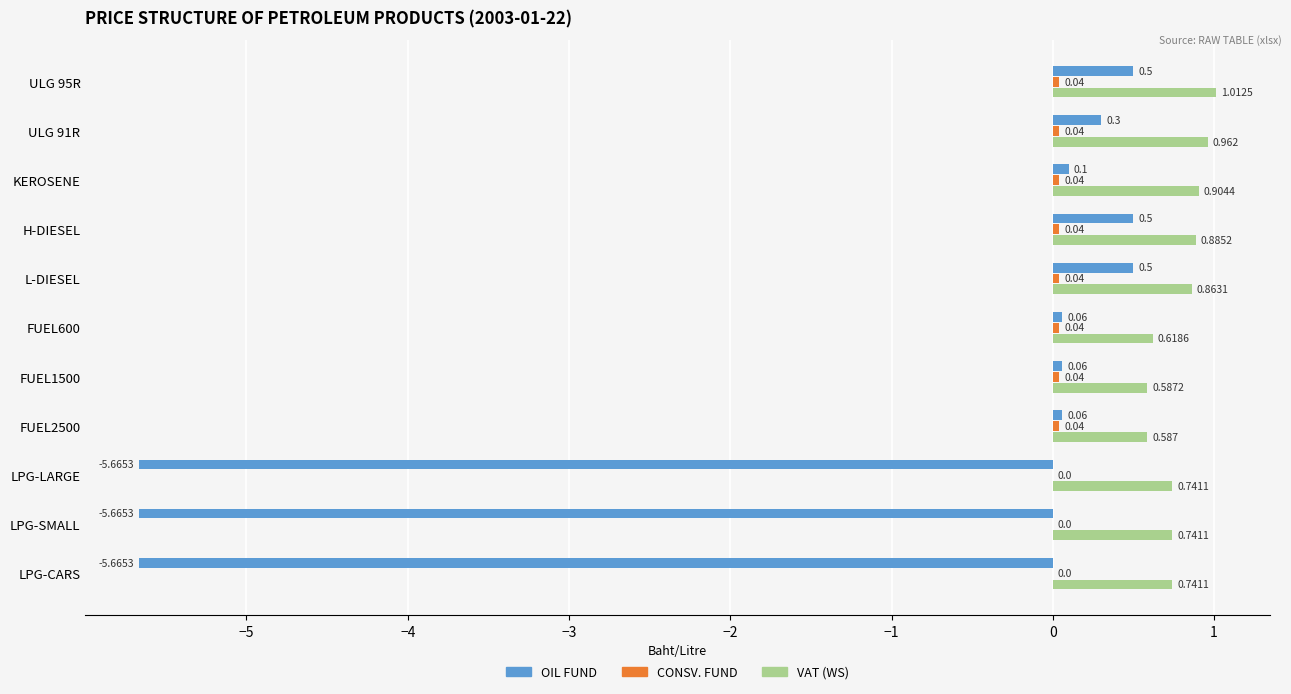

Is the value of VAT (WS) at LPG-LARGE greater than the value of OIL FUND at LPG-SMALL?

Yes